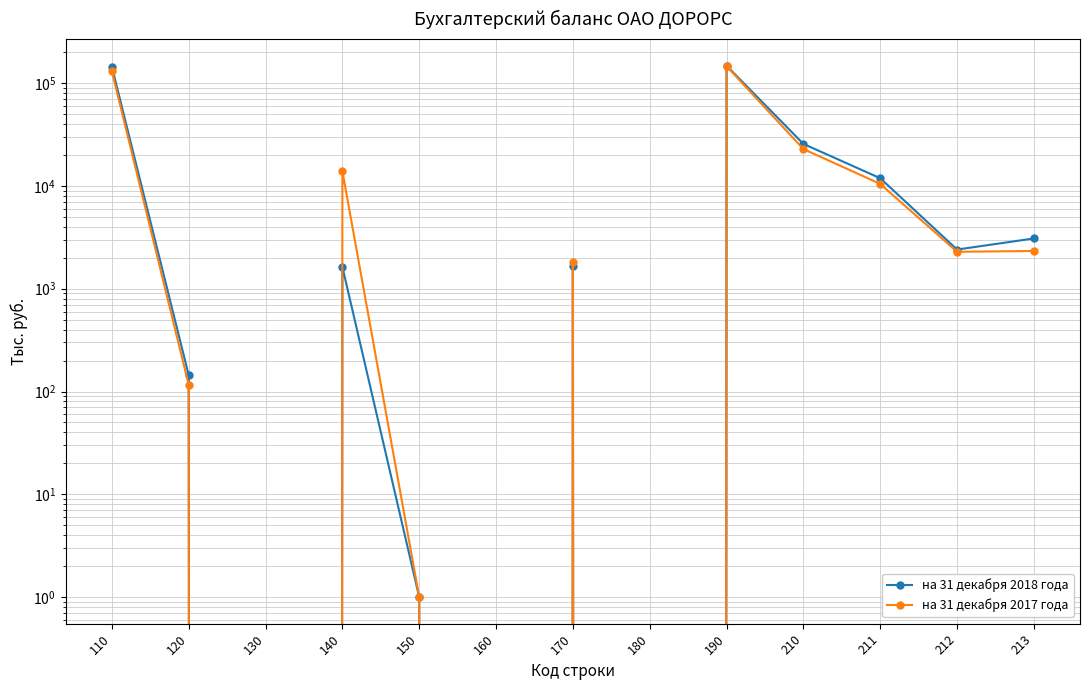

In на 31 декабря 2018 года, how many points are higher than both neighbors (excluding endpoints)?

3